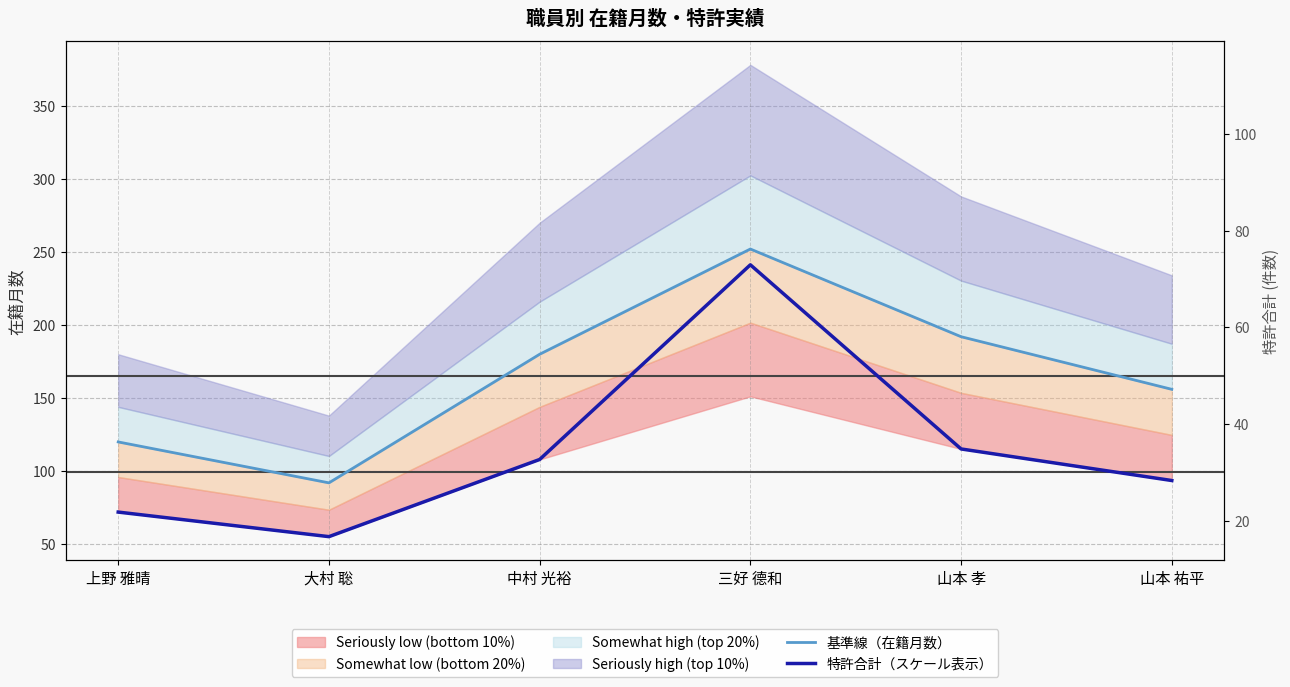

What is the label of the 4th point from the right?

中村 光裕